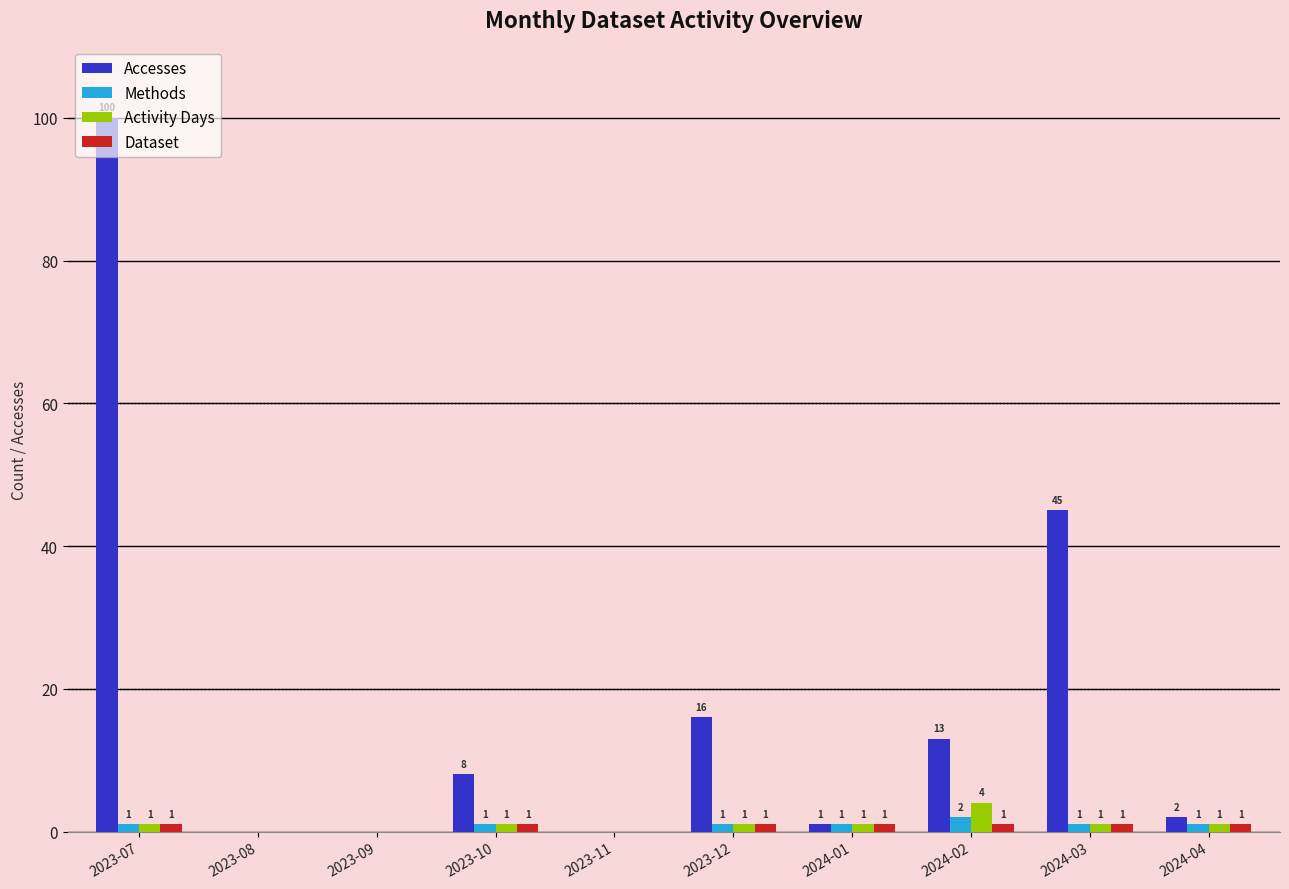

Are the bars horizontal?

No